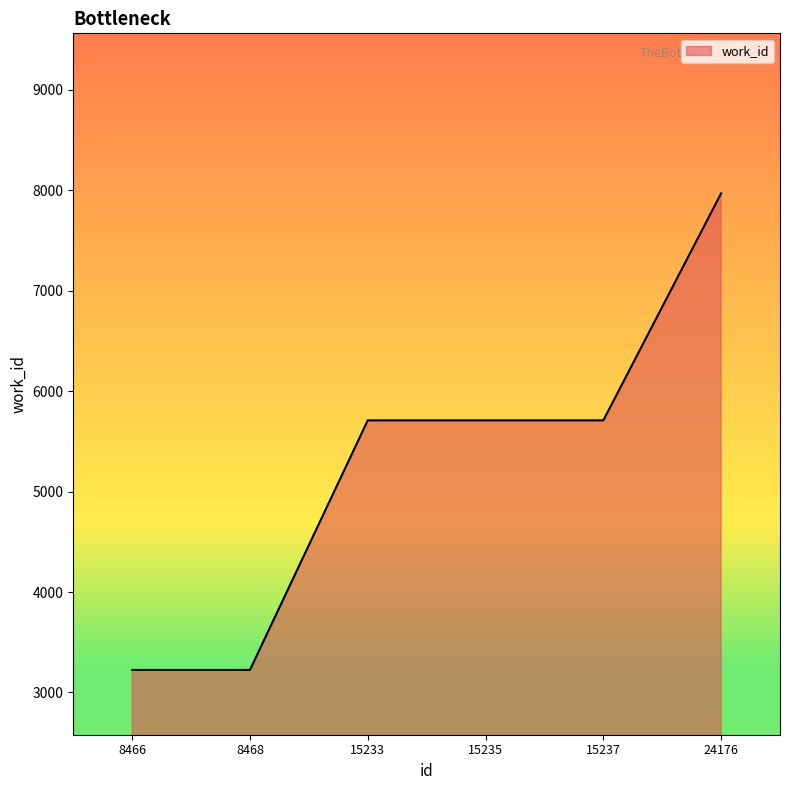

Reading left to right, extract all data points from this chart.

8466=3224	8468=3224	15233=5709	15235=5709	15237=5709	24176=7969